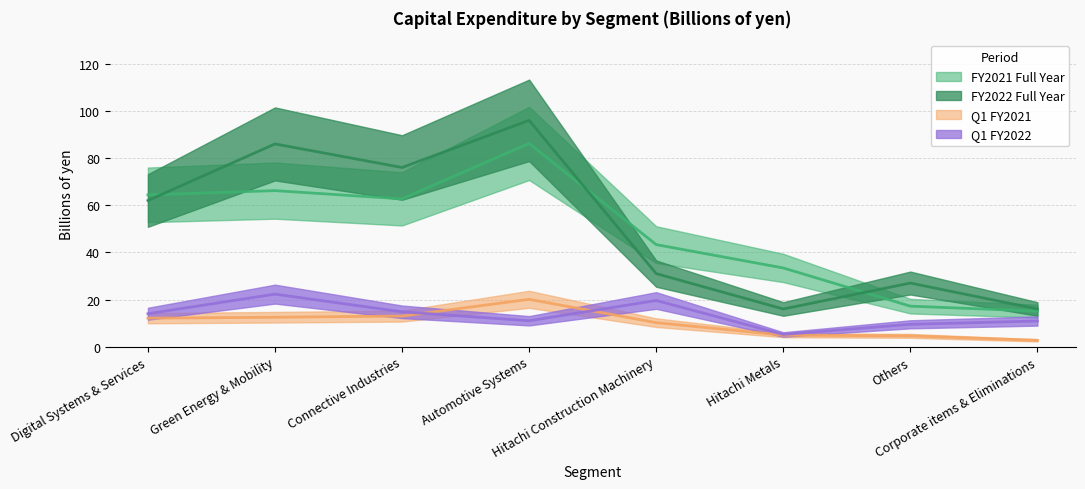

List the series in order of their peak value, lowest first.

Q1 FY2021, Q1 FY2022, FY2021 Full Year, FY2022 Full Year